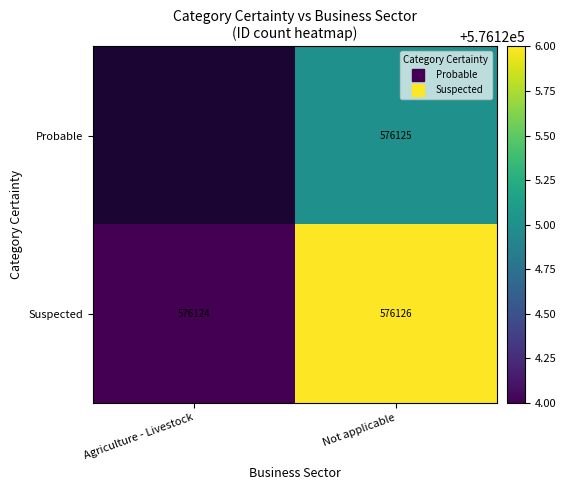

At Not applicable, list the series in order from smallest to largest.

Probable, Suspected